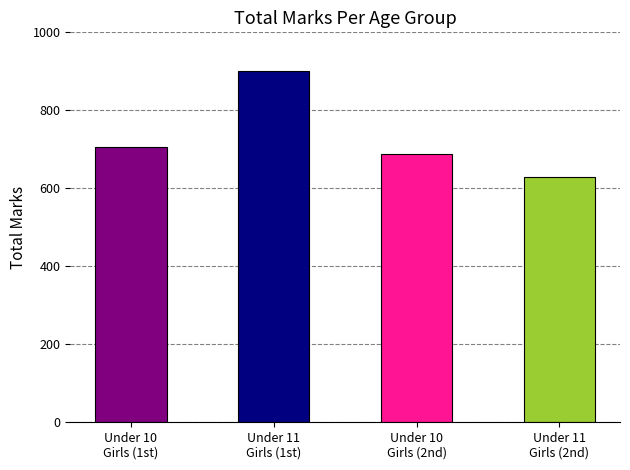

What position from the left is Under 10
Girls (1st)?

1